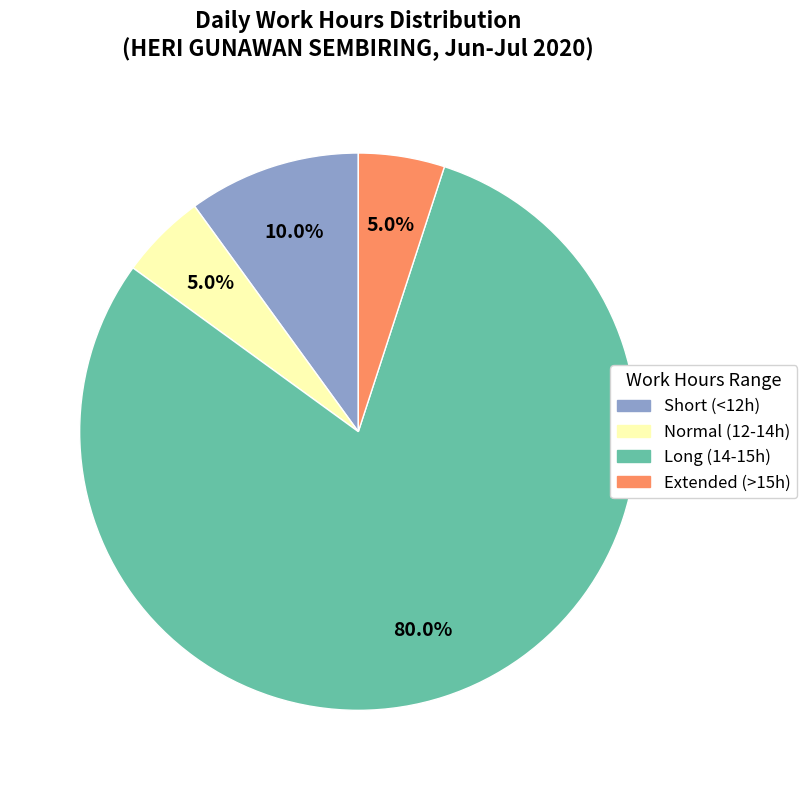

Does Long (14-15h) account for over 50% of the chart?

Yes